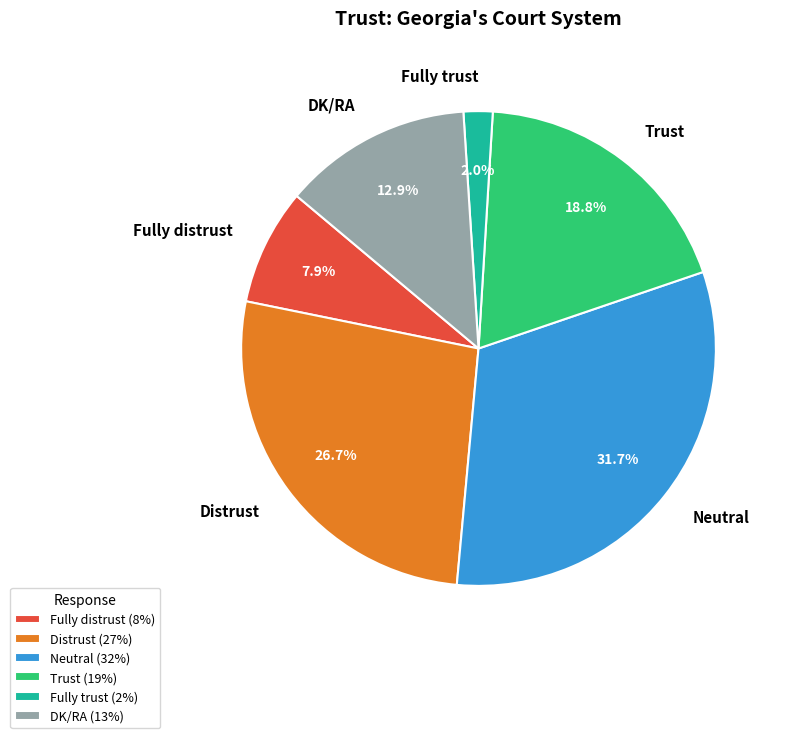

How many slices are in this pie chart?

6